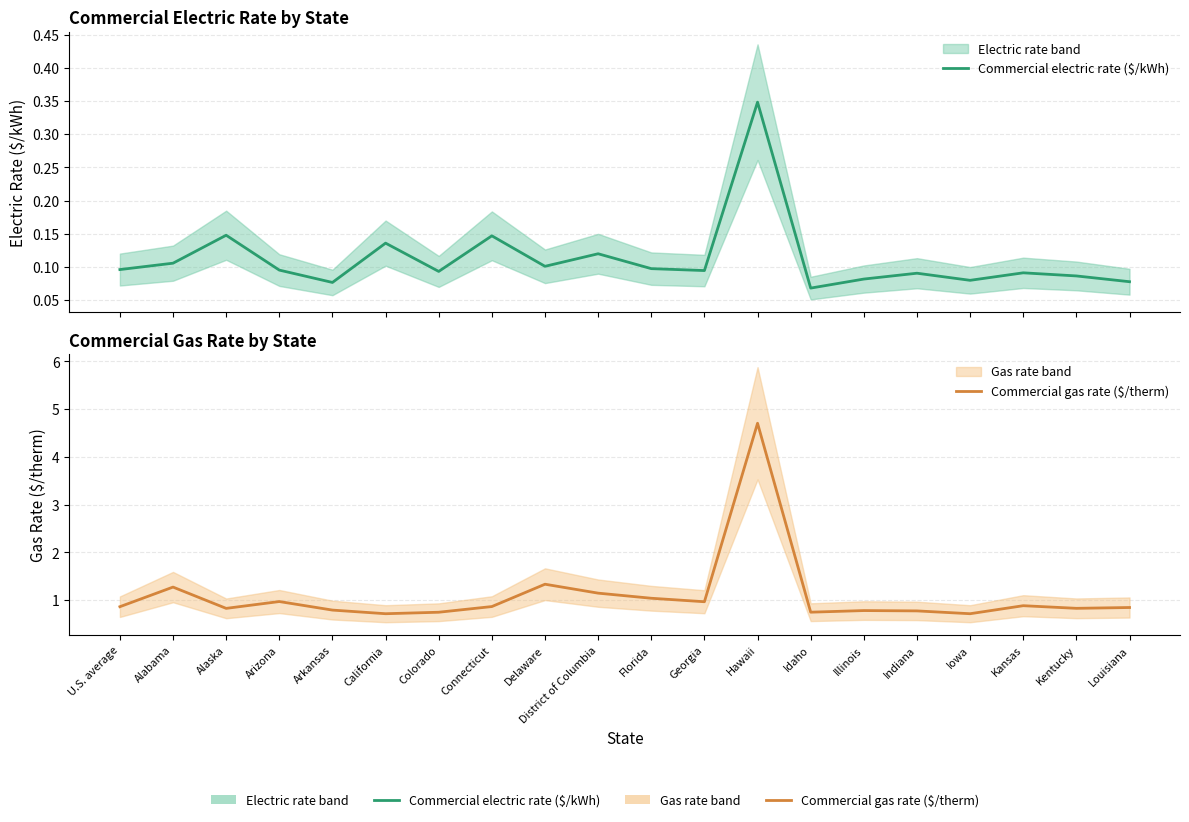

At Kentucky, list the series in order from smallest to largest.

Commercial electric rate ($/kWh), Commercial gas rate ($/therm)